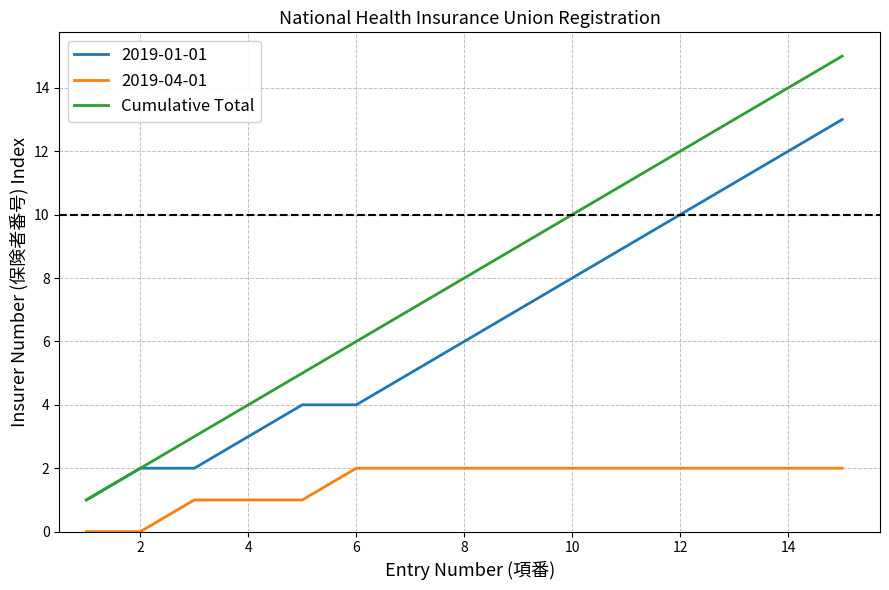

Which series has the largest range (max minus min)?

Cumulative Total